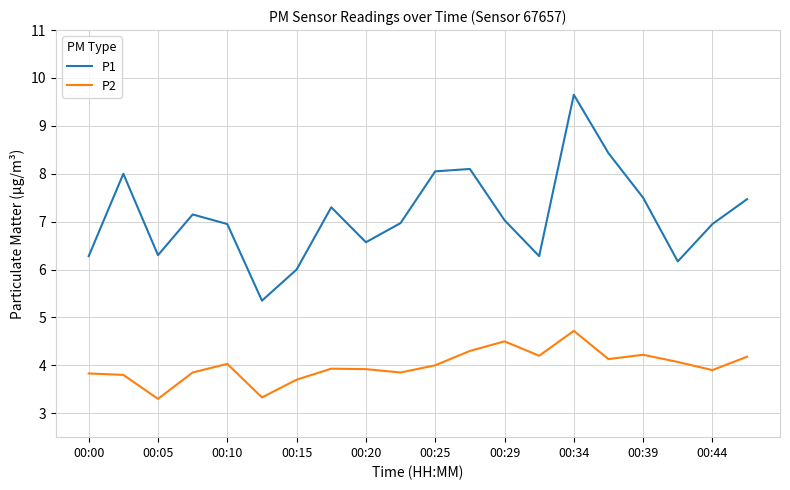

Rank the series by their maximum value, from highest to lowest.

P1, P2